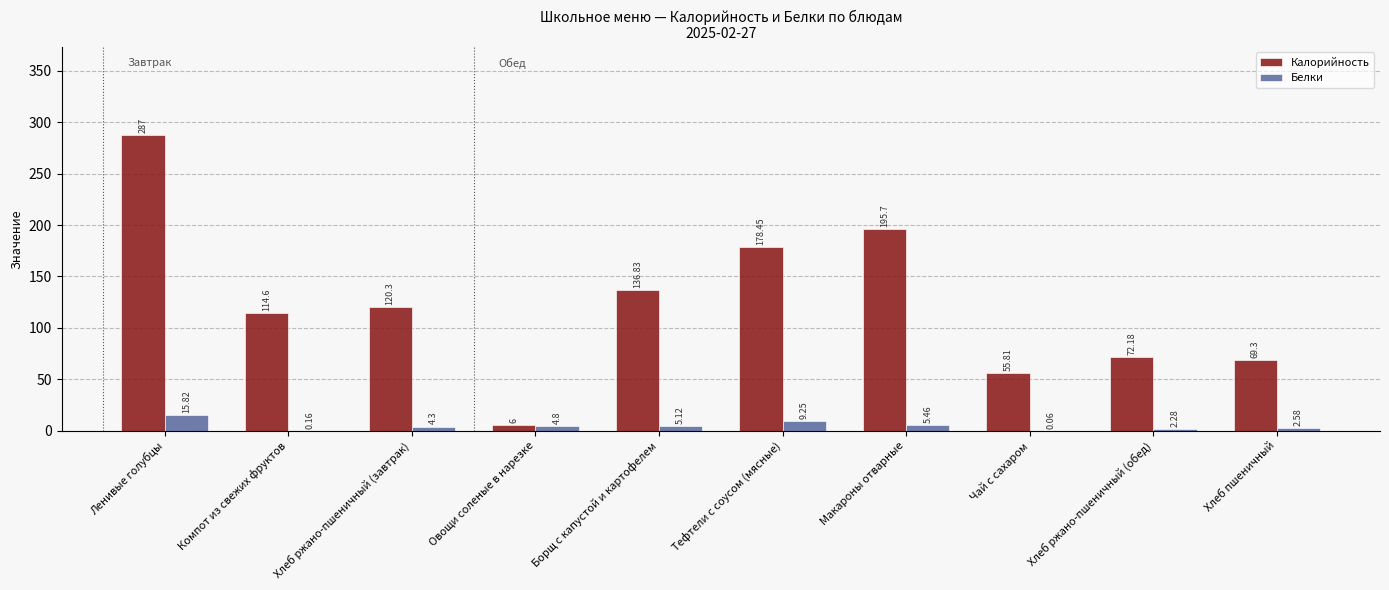

Which category has the highest value in the Калорийность series?

Ленивые голубцы